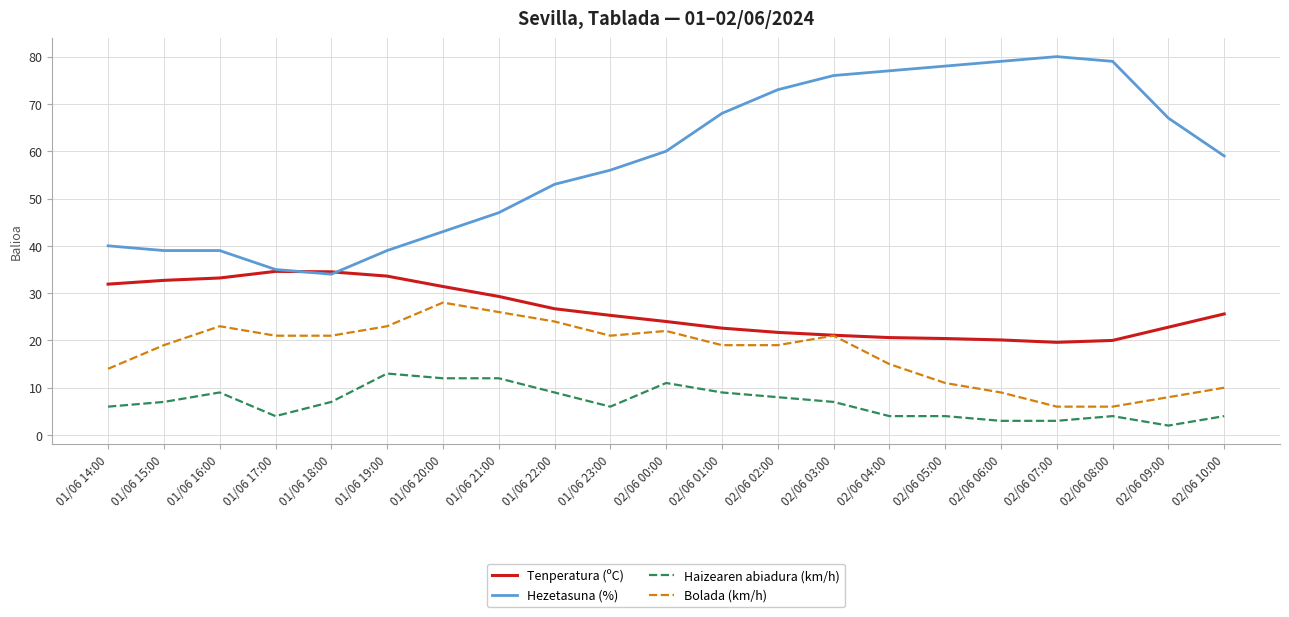

What is the difference between the highest and lowest values at 02/06 09:00?

65.0